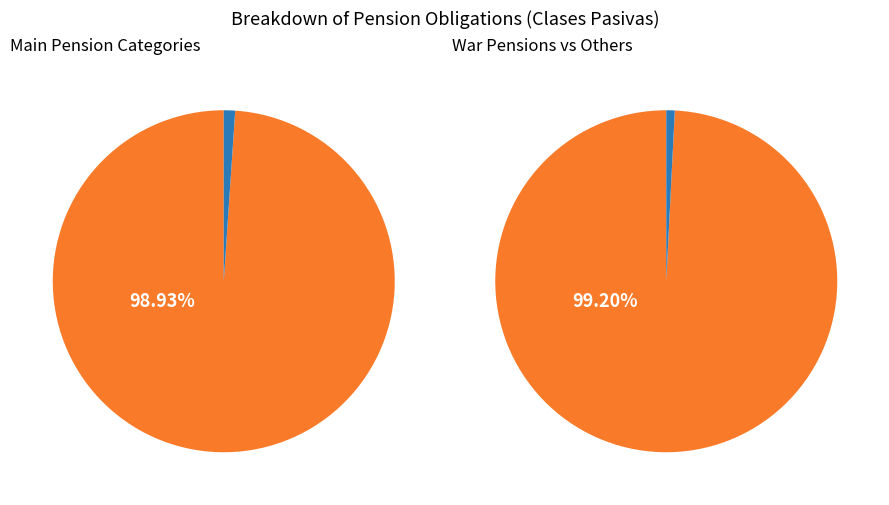

What percentage is the Pensiones de Clases Pasivas slice, to the nearest percent?

99%